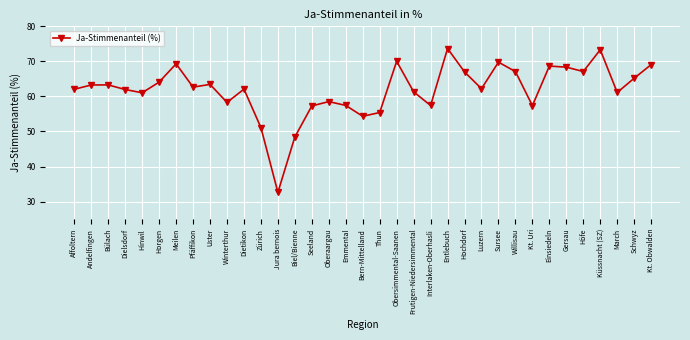

What value does the data have at Kt. Obwalden?

69.1